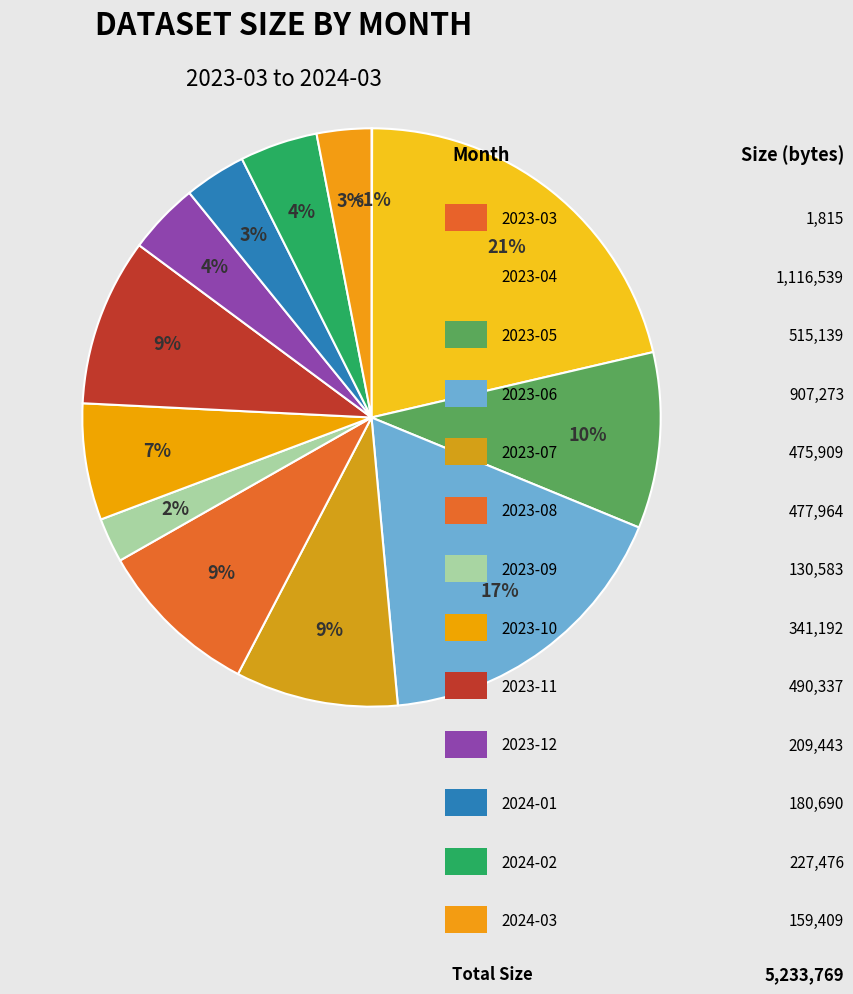

Rank the categories by value from lowest to highest.

2023-03, 2023-09, 2024-03, 2024-01, 2023-12, 2024-02, 2023-10, 2023-07, 2023-08, 2023-11, 2023-05, 2023-06, 2023-04